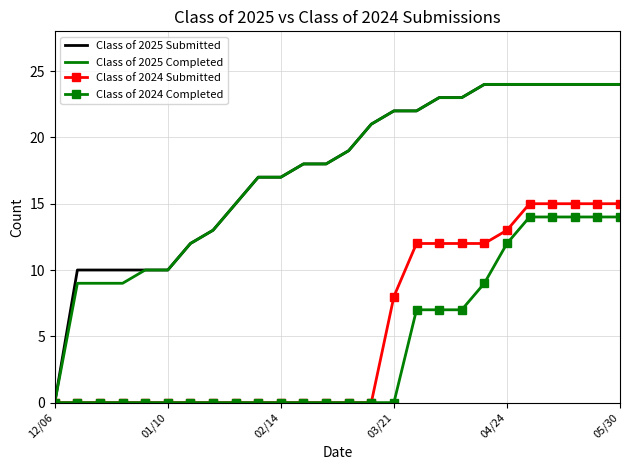

What is the maximum value for Class of 2024 Completed?

14